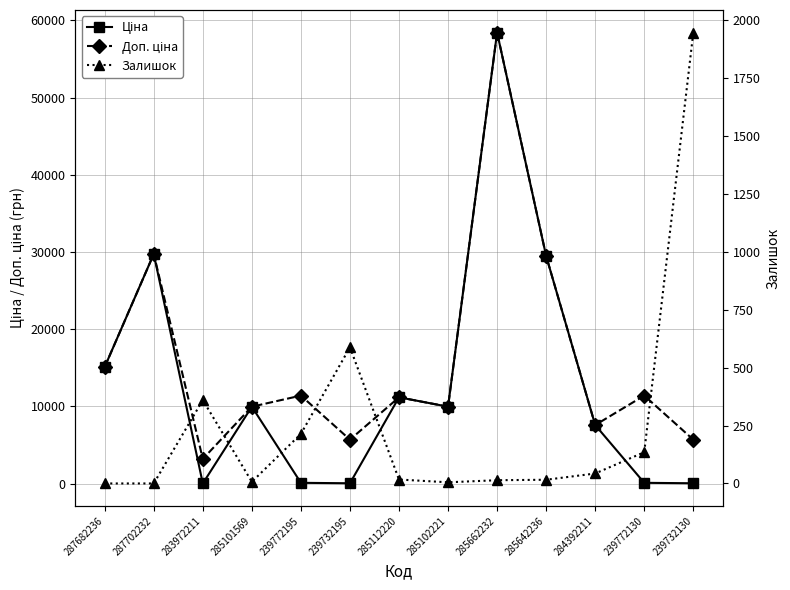

Reading left to right, extract all data points from this chart.

Ціна: 287682236=15120.0	287702232=29747.2	283972211=32.0	285101569=9975.0	239772195=114.1	239732195=57.0	285112220=11188.2	285102221=9975.0	285662232=58426.5	285642236=29491.5	284392211=7596.5	239772130=114.1	239732130=57.0
Доп. ціна: 287682236=15120.0	287702232=29747.2	283972211=3205.0	285101569=9975.0	239772195=11410.0	239732195=5705.0	285112220=11188.2	285102221=9975.0	285662232=58426.5	285642236=29491.5	284392211=7596.5	239772130=11410.0	239732130=5705.0
Залишок: 287682236=0.0	287702232=0.0	283972211=360.0	285101569=7.0	239772195=214.0	239732195=588.0	285112220=17.0	285102221=5.0	285662232=14.0	285642236=16.0	284392211=43.0	239772130=135.0	239732130=1947.0